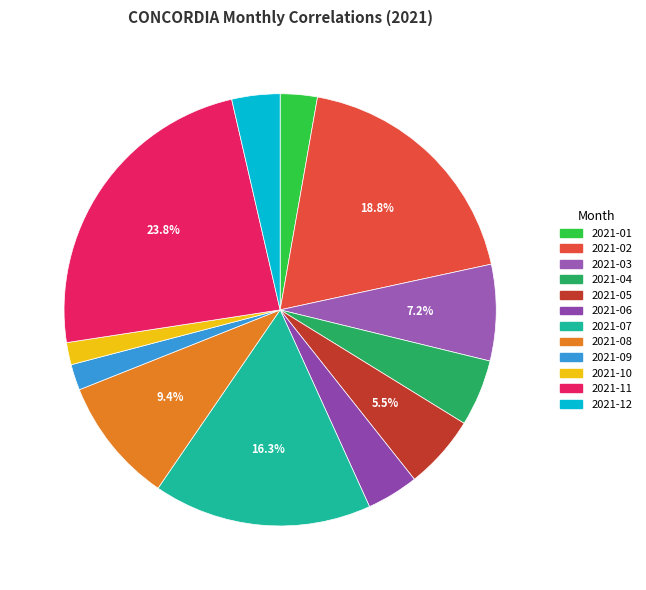

To the nearest percent, what is the difference between the 2021-02 and 2021-10 slice percentages?

17%